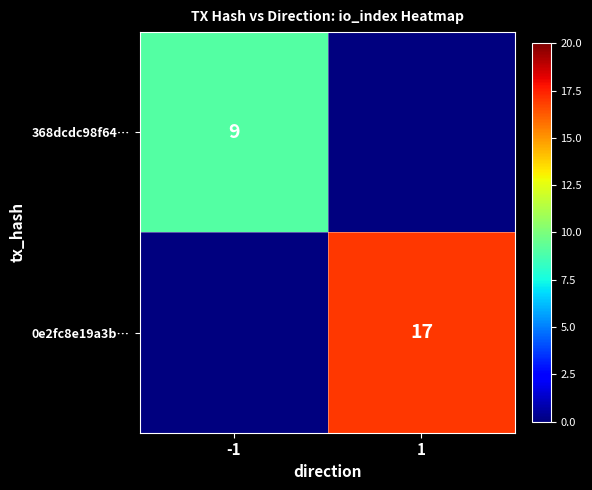

The value of 0e2fc8e19a3b… at 1 is 17. True or false?

True